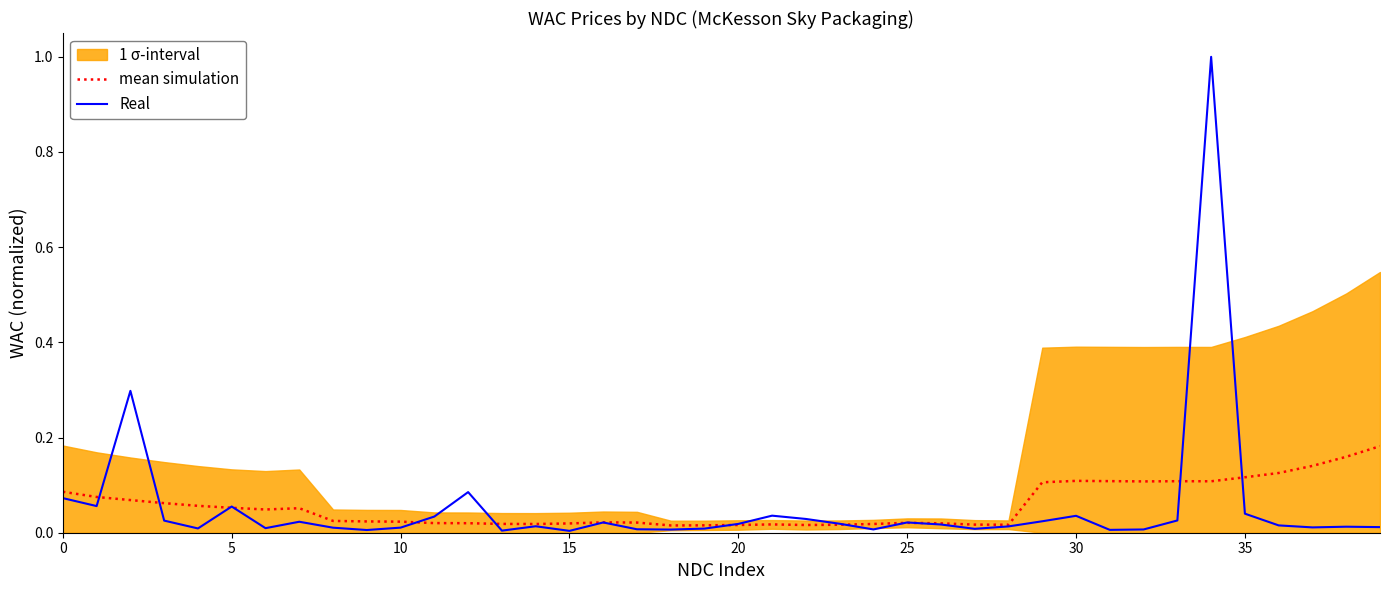

What is the difference between the second highest and minimum values in the Real series?

0.3